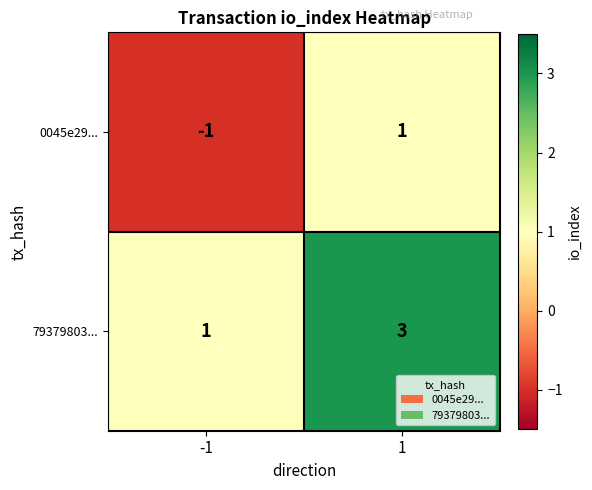

Which series has the largest total across all categories?

79379803...